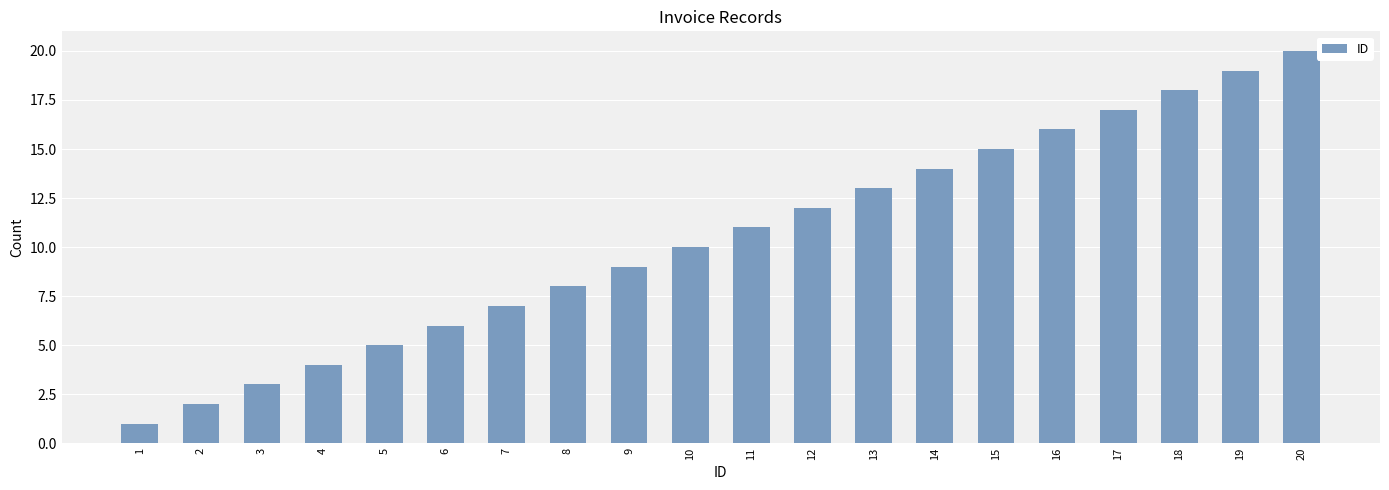

The chart shows a value of 2 at 4. True or false?

False